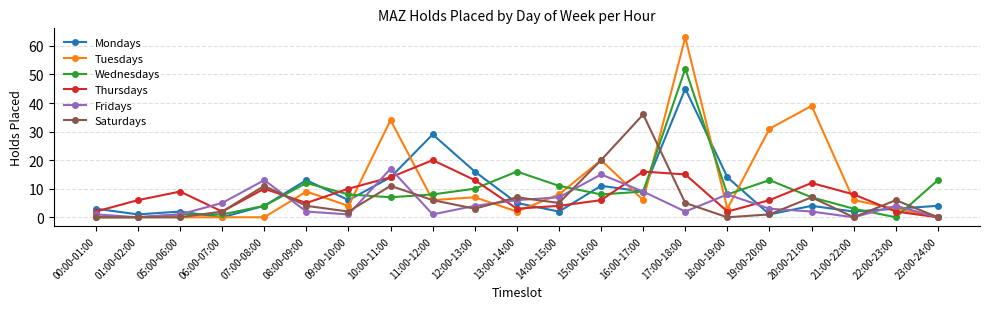

Reading left to right, what are all the values shown in this chart?

Mondays: 00:00-01:00=3	01:00-02:00=1	05:00-06:00=2	06:00-07:00=0	07:00-08:00=4	08:00-09:00=13	09:00-10:00=6	10:00-11:00=14	11:00-12:00=29	12:00-13:00=16	13:00-14:00=5	14:00-15:00=2	15:00-16:00=11	16:00-17:00=9	17:00-18:00=45	18:00-19:00=14	19:00-20:00=1	20:00-21:00=4	21:00-22:00=2	22:00-23:00=3	23:00-24:00=4
Tuesdays: 00:00-01:00=0	01:00-02:00=0	05:00-06:00=0	06:00-07:00=0	07:00-08:00=0	08:00-09:00=9	09:00-10:00=4	10:00-11:00=34	11:00-12:00=6	12:00-13:00=7	13:00-14:00=2	14:00-15:00=8	15:00-16:00=20	16:00-17:00=6	17:00-18:00=63	18:00-19:00=3	19:00-20:00=31	20:00-21:00=39	21:00-22:00=6	22:00-23:00=3	23:00-24:00=0
Wednesdays: 00:00-01:00=0	01:00-02:00=0	05:00-06:00=1	06:00-07:00=1	07:00-08:00=4	08:00-09:00=12	09:00-10:00=8	10:00-11:00=7	11:00-12:00=8	12:00-13:00=10	13:00-14:00=16	14:00-15:00=11	15:00-16:00=8	16:00-17:00=9	17:00-18:00=52	18:00-19:00=8	19:00-20:00=13	20:00-21:00=7	21:00-22:00=3	22:00-23:00=0	23:00-24:00=13
Thursdays: 00:00-01:00=2	01:00-02:00=6	05:00-06:00=9	06:00-07:00=2	07:00-08:00=10	08:00-09:00=5	09:00-10:00=10	10:00-11:00=14	11:00-12:00=20	12:00-13:00=13	13:00-14:00=3	14:00-15:00=4	15:00-16:00=6	16:00-17:00=16	17:00-18:00=15	18:00-19:00=2	19:00-20:00=6	20:00-21:00=12	21:00-22:00=8	22:00-23:00=2	23:00-24:00=0
Fridays: 00:00-01:00=1	01:00-02:00=0	05:00-06:00=1	06:00-07:00=5	07:00-08:00=13	08:00-09:00=2	09:00-10:00=1	10:00-11:00=17	11:00-12:00=1	12:00-13:00=4	13:00-14:00=6	14:00-15:00=7	15:00-16:00=15	16:00-17:00=9	17:00-18:00=2	18:00-19:00=8	19:00-20:00=3	20:00-21:00=2	21:00-22:00=0	22:00-23:00=4	23:00-24:00=0
Saturdays: 00:00-01:00=0	01:00-02:00=0	05:00-06:00=0	06:00-07:00=2	07:00-08:00=11	08:00-09:00=4	09:00-10:00=2	10:00-11:00=11	11:00-12:00=6	12:00-13:00=3	13:00-14:00=7	14:00-15:00=5	15:00-16:00=20	16:00-17:00=36	17:00-18:00=5	18:00-19:00=0	19:00-20:00=1	20:00-21:00=7	21:00-22:00=0	22:00-23:00=6	23:00-24:00=0